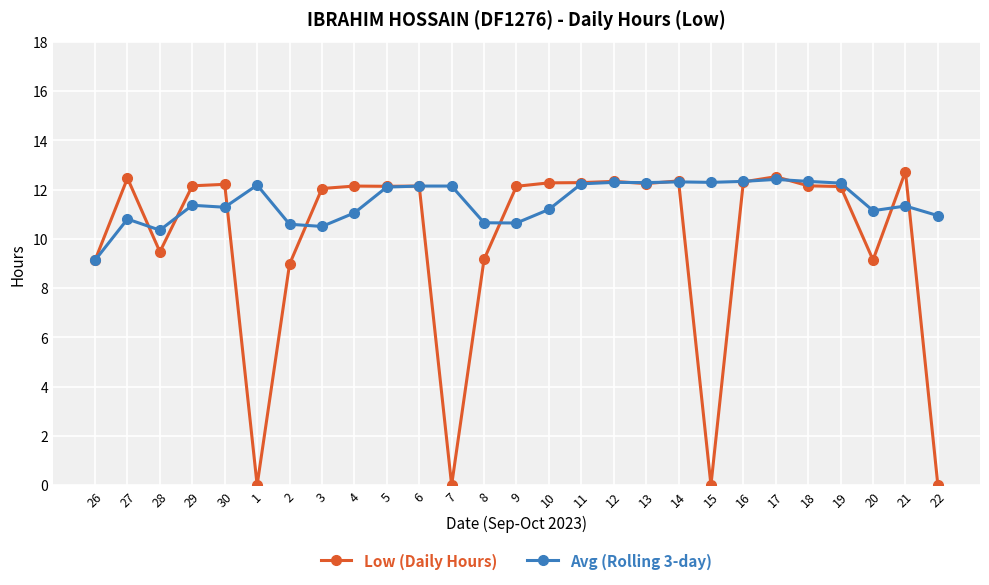

What is the lowest value of the Avg (Rolling 3-day) series?

9.1